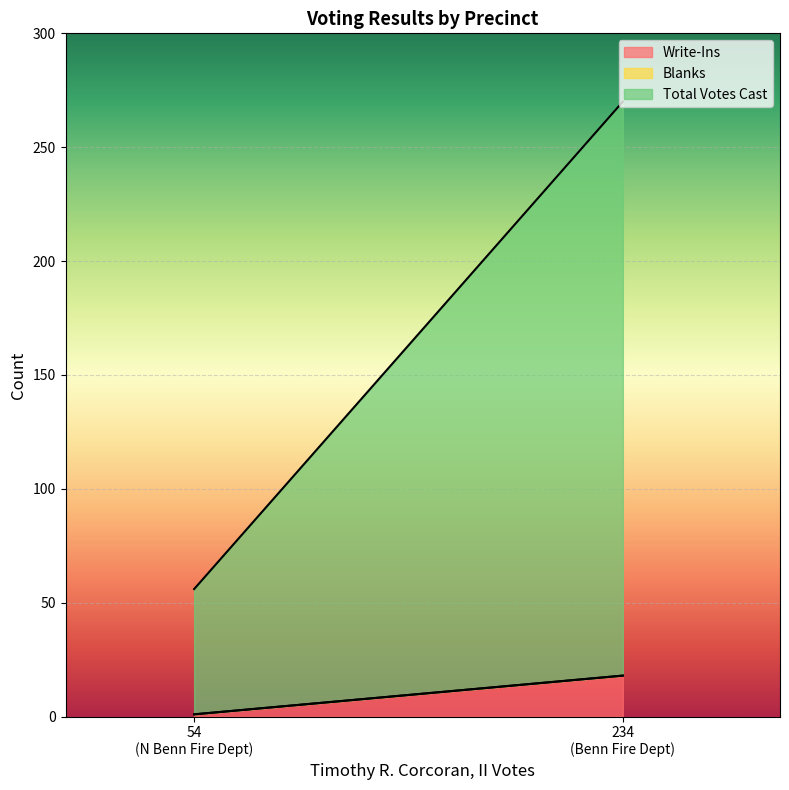

Is the value of Write-Ins at Benn Fire Dept greater than the value of Blanks at Benn Fire Dept?

Yes